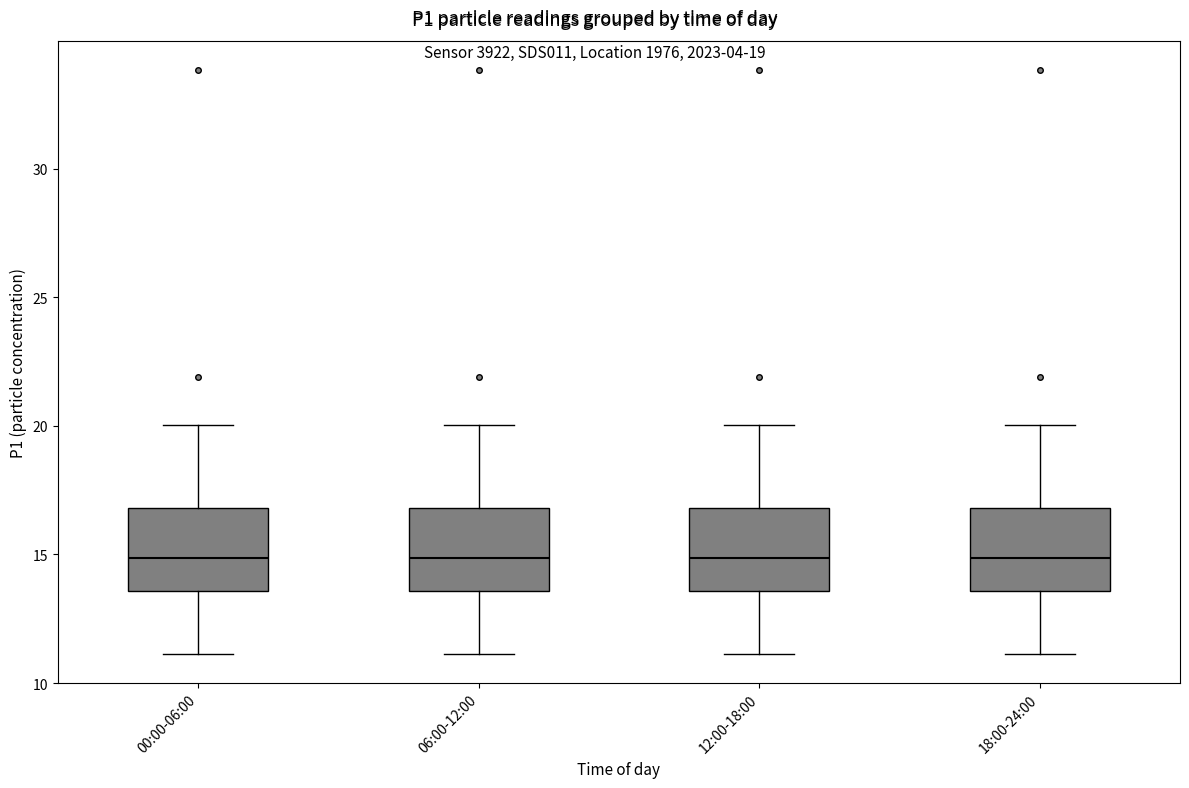

Where does the median line of the box for 00:00-06:00 sit on the y-axis? The values are not printed on the chart, so give them approximately, as read against the axis.

15.0